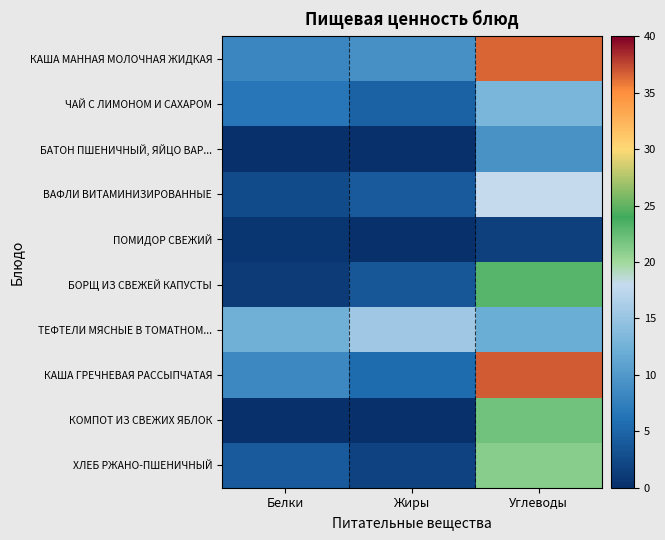

Reading right to left, what are all the values shown in this chart?

КАША МАННАЯ МОЛОЧНАЯ ЖИДКАЯ: Углеводы=36.5	Жиры=9.2	Белки=8.2
ЧАЙ С ЛИМОНОМ И САХАРОМ: Углеводы=13.0	Жиры=4.7	Белки=6.7
БАТОН ПШЕНИЧНЫЙ, ЯЙЦО ВАР...: Углеводы=9.3	Жиры=0.0	Белки=0.1
ВАФЛИ ВИТАМИНИЗИРОВАННЫЕ: Углеводы=18.0	Жиры=4.0	Белки=2.6
ПОМИДОР СВЕЖИЙ: Углеводы=1.6	Жиры=0.1	Белки=0.5
БОРЩ ИЗ СВЕЖЕЙ КАПУСТЫ: Углеводы=23.0	Жиры=3.6	Белки=1.2
ТЕФТЕЛИ МЯСНЫЕ В ТОМАТНОМ...: Углеводы=12.0	Жиры=15.6	Белки=12.4
КАША ГРЕЧНЕВАЯ РАССЫПЧАТАЯ: Углеводы=36.8	Жиры=5.5	Белки=8.4
КОМПОТ ИЗ СВЕЖИХ ЯБЛОК: Углеводы=22.0	Жиры=0.1	Белки=0.2
ХЛЕБ РЖАНО-ПШЕНИЧНЫЙ: Углеводы=21.0	Жиры=1.8	Белки=4.0